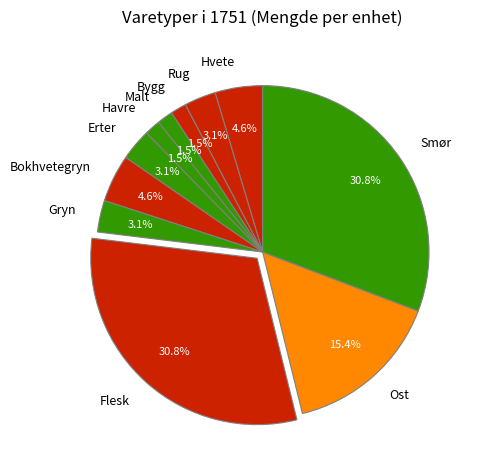

Which has a higher value, Hvete or Havre?

Hvete